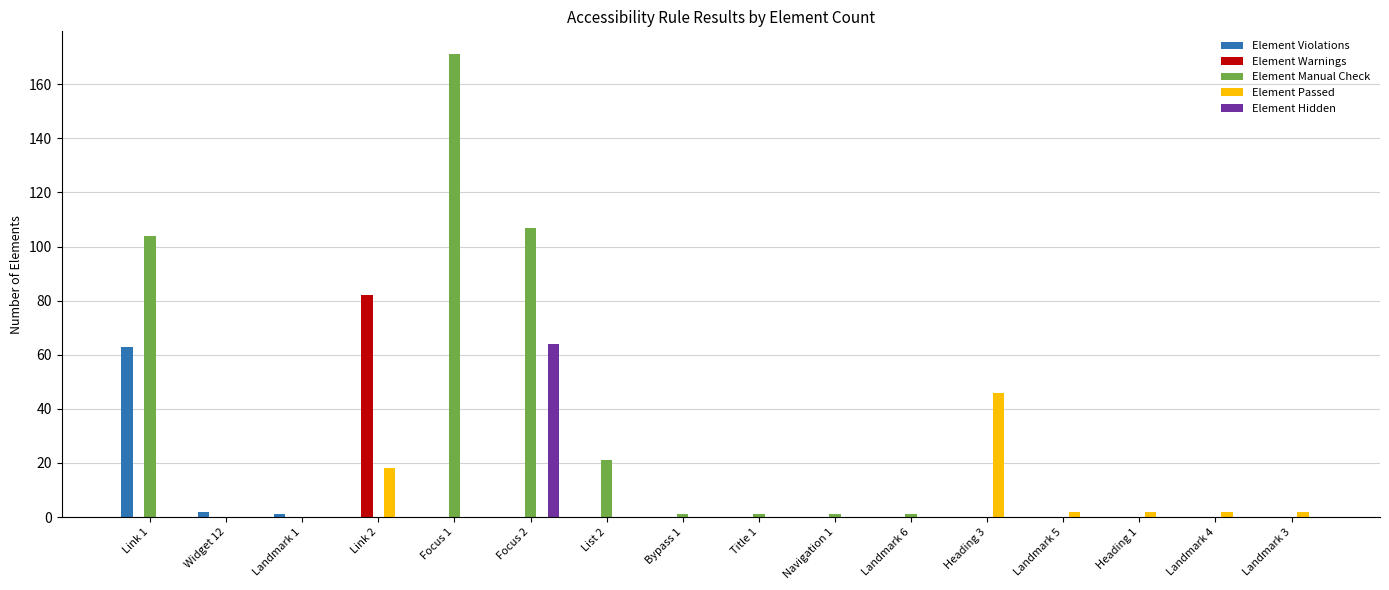

What are all the series names shown in the legend?

Element Violations, Element Warnings, Element Manual Check, Element Passed, Element Hidden